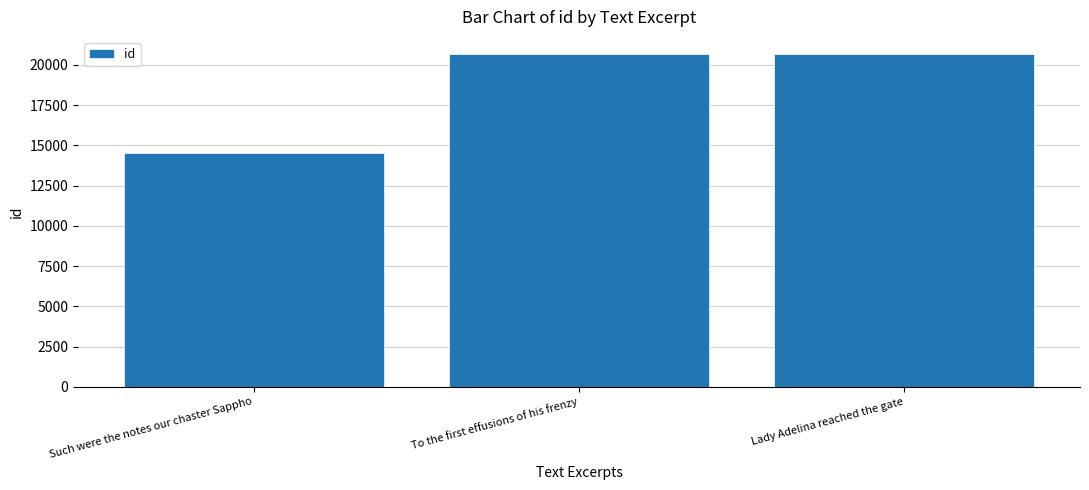

What is the difference between the maximum and minimum values?

6202